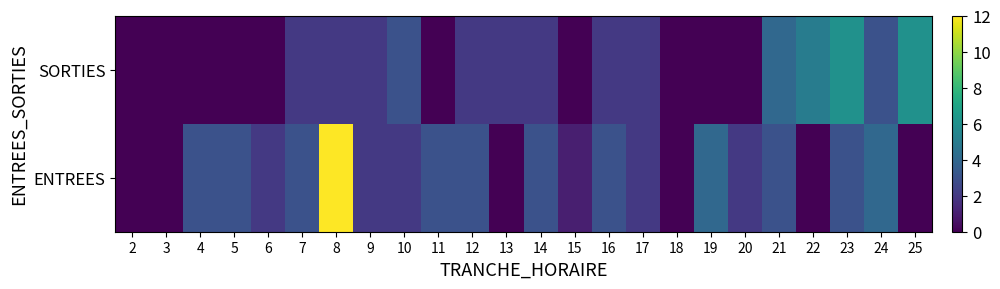

Reading right to left, list all the values displayed in this chart.

ENTREES: 25=0	24=4	23=3	22=0	21=3	20=2	19=4	18=0	17=2	16=3	15=1	14=3	13=0	12=3	11=3	10=2	9=2	8=12	7=3	6=2	5=3	4=3	3=0	2=0
SORTIES: 25=6	24=3	23=6	22=5	21=4	20=0	19=0	18=0	17=2	16=2	15=0	14=2	13=2	12=2	11=0	10=3	9=2	8=2	7=2	6=0	5=0	4=0	3=0	2=0